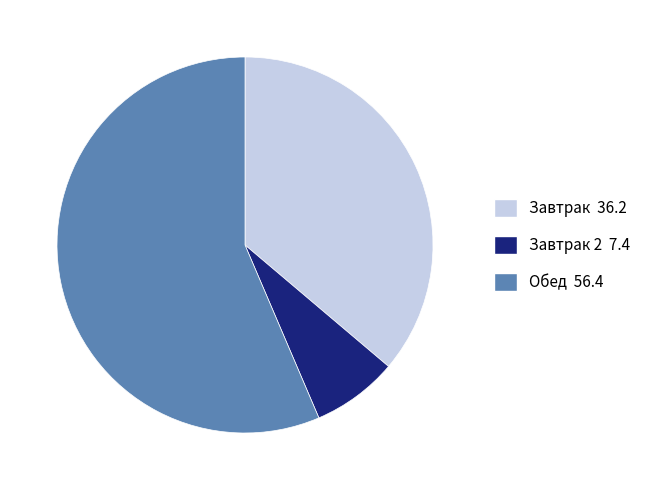

Does any single category account for the majority?

Yes